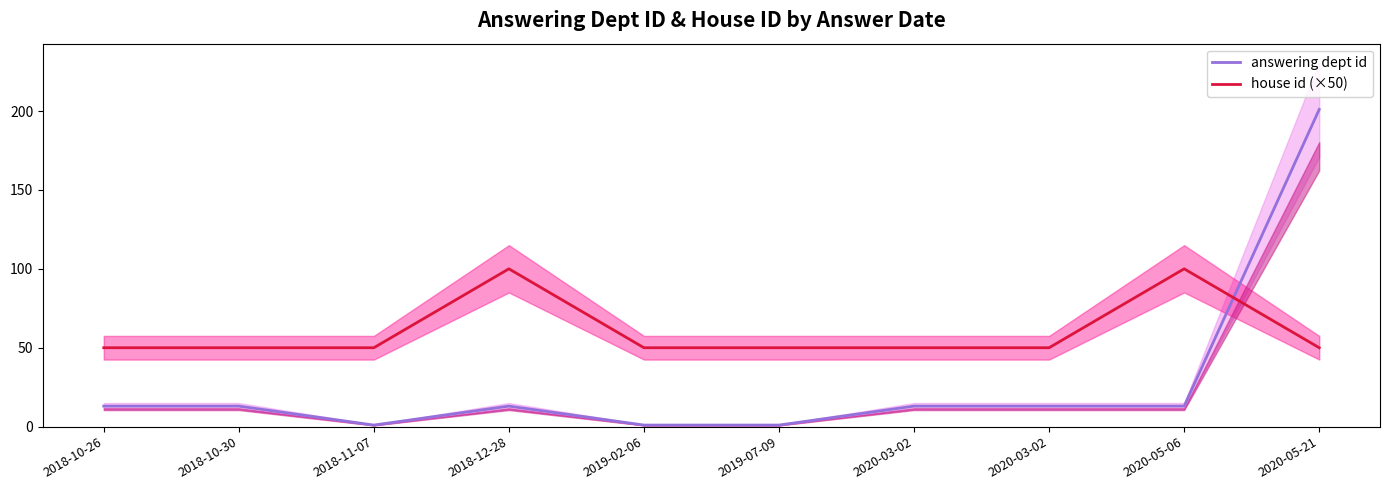

At 2020-05-21, list the series in order from smallest to largest.

house id (×50), answering dept id